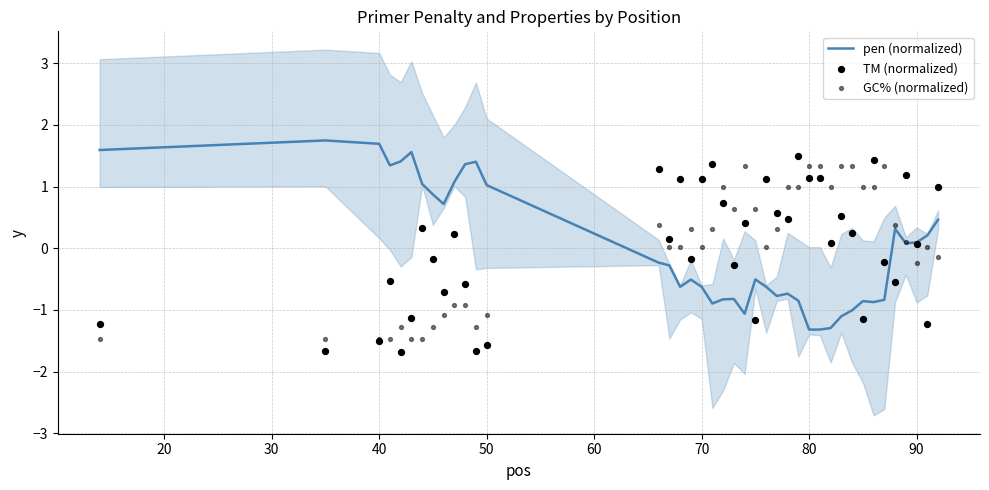

What are all the series names shown in the legend?

pen (normalized), TM (normalized), GC% (normalized)